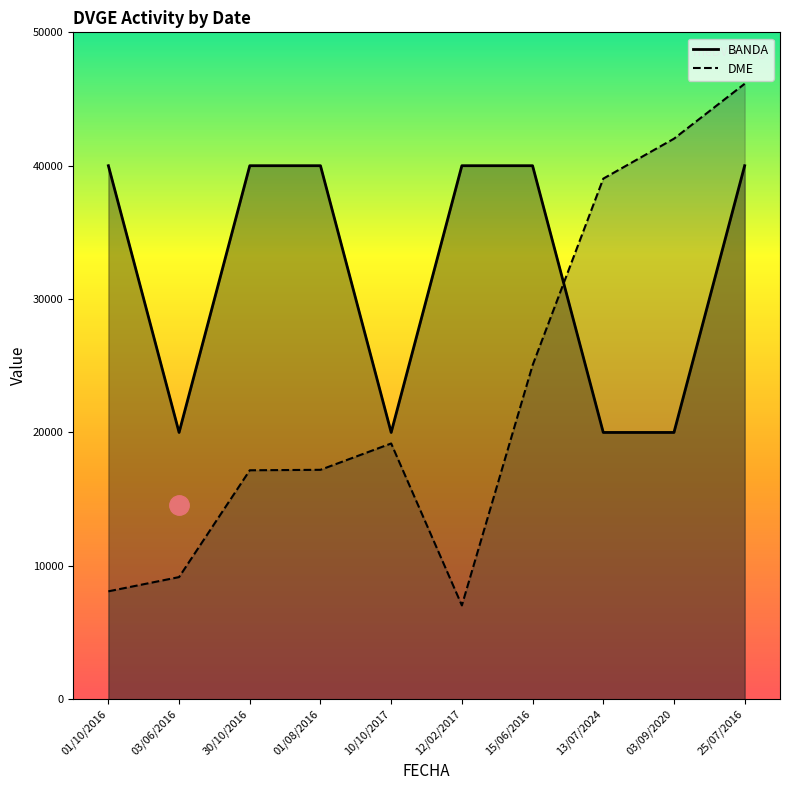

What is the sum of the BANDA values at 01/10/2016 and 03/06/2016?

60000